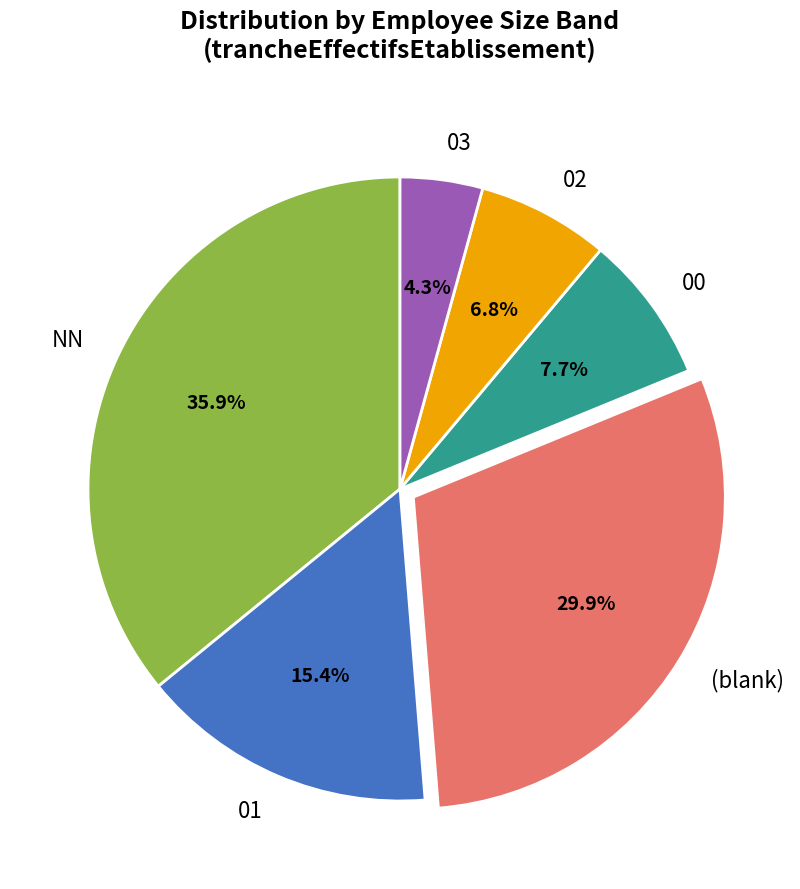

Is there a majority slice in this chart?

No